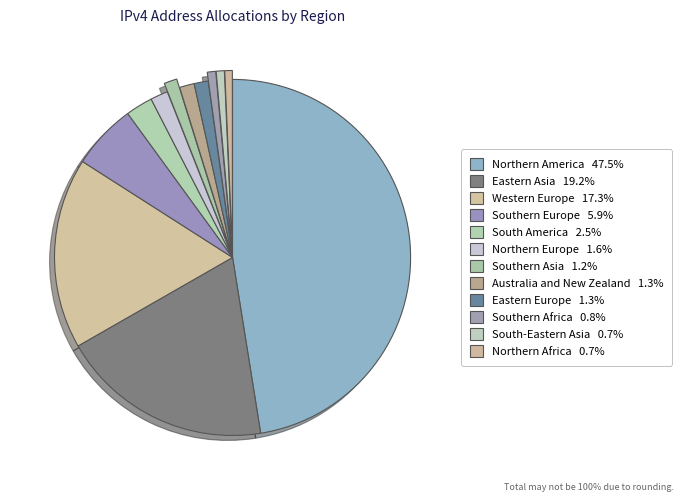

Is Eastern Europe the majority of the pie?

No